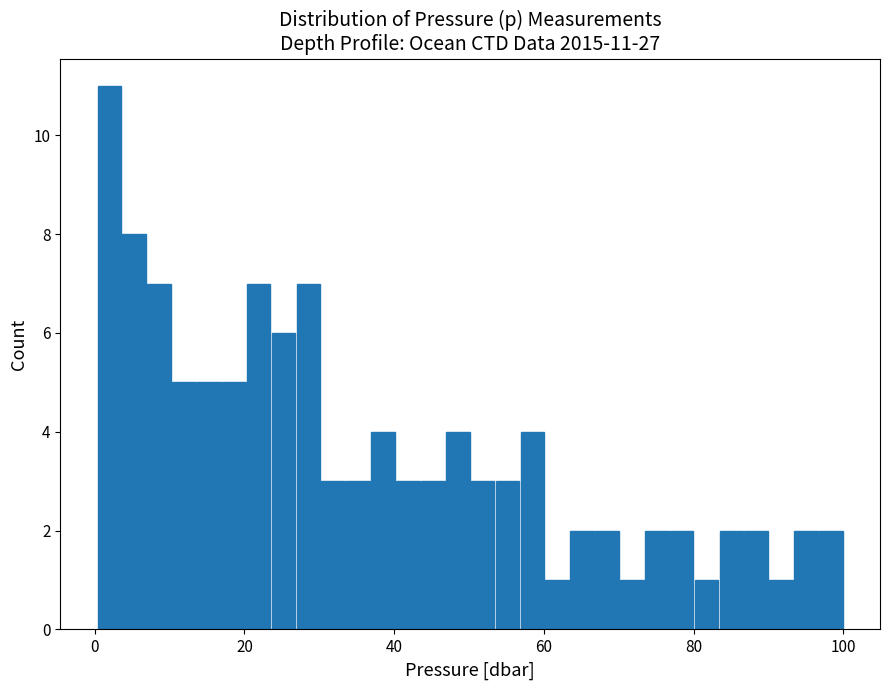

Read against the x-axis, roughly where is the centre of the tallest bar?

2